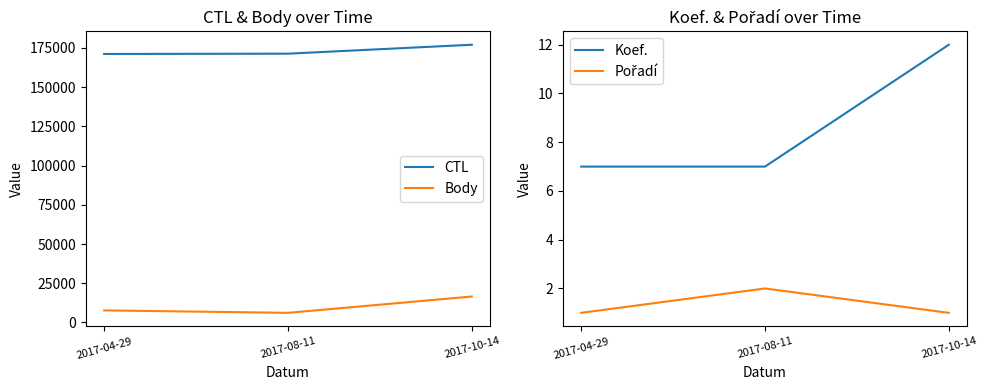

At how many categories does at least one series exceed 55771?

3